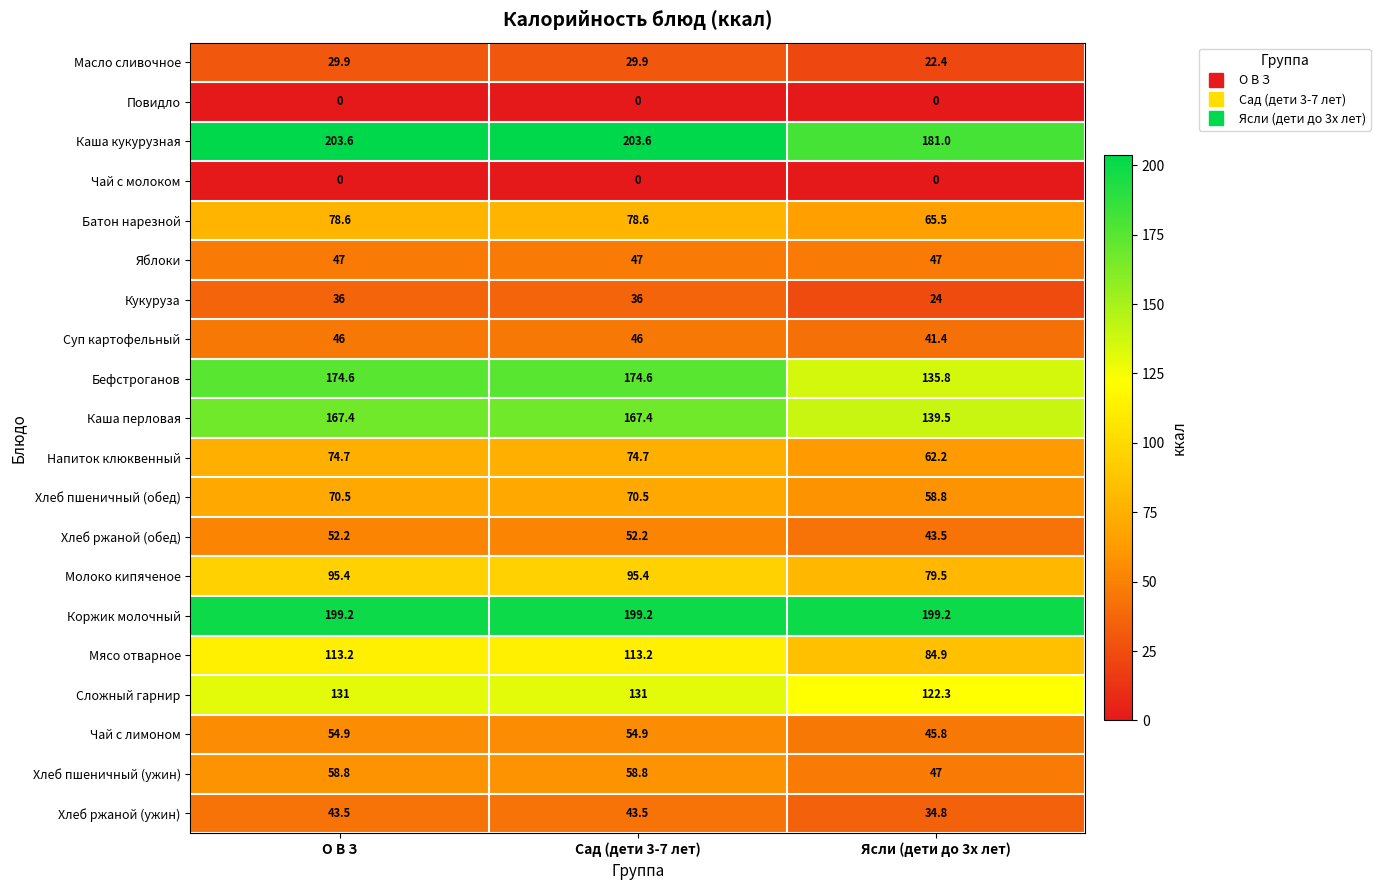

What is the highest value of the Каша кукурузная series?

203.6